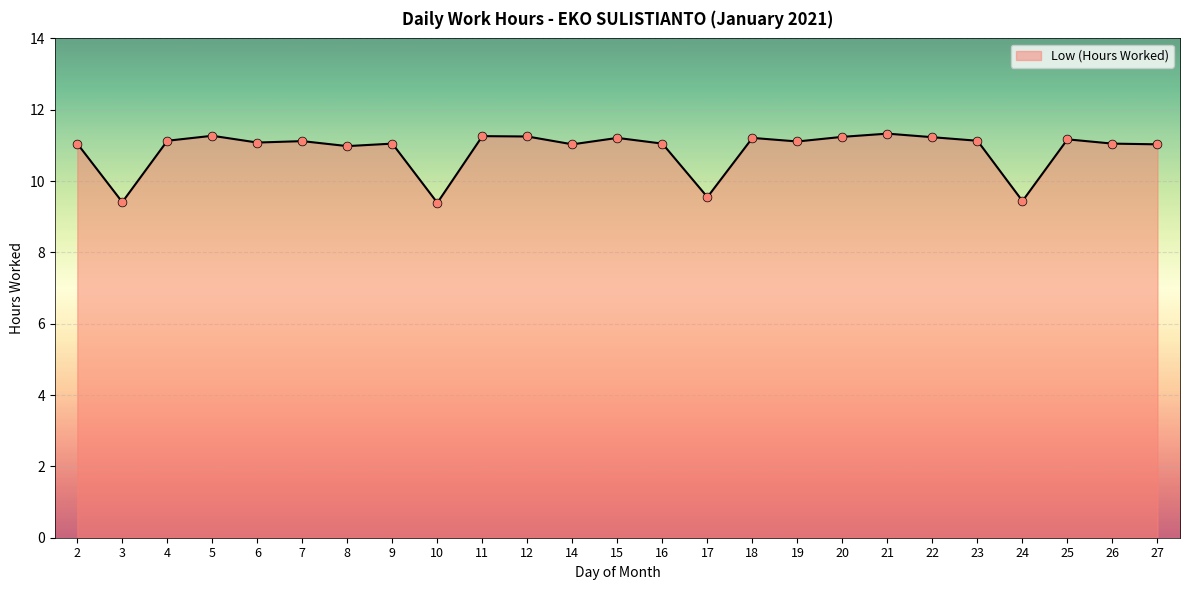

Between 5 and 10, which is larger?

5